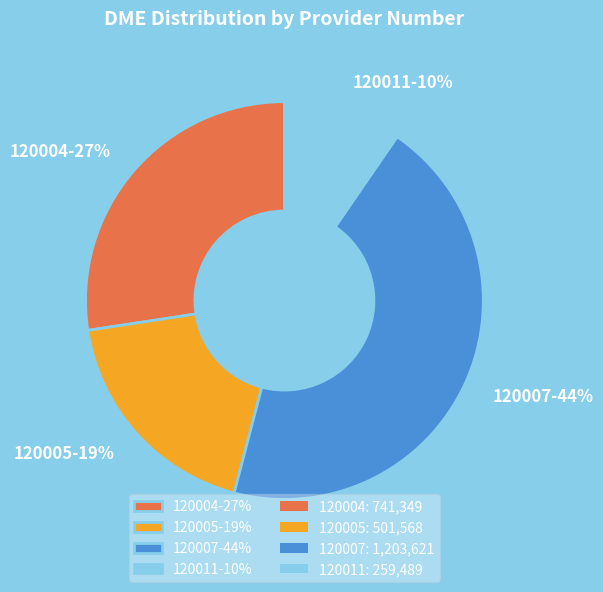

Does any single category account for the majority?

No